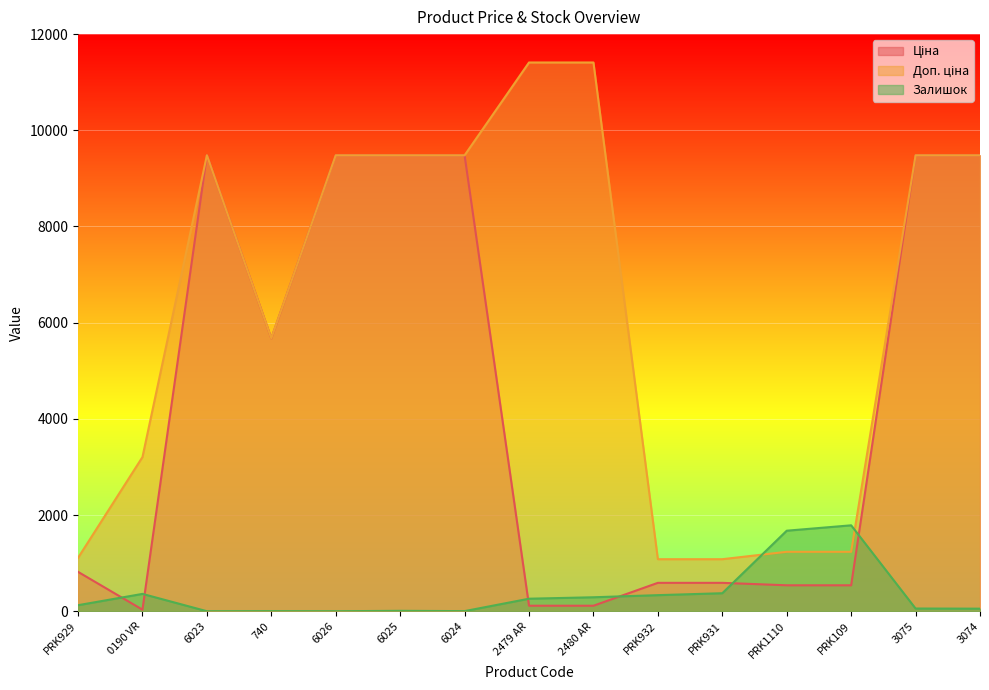

Where is Доп. ціна nearest to the value 6245?

740